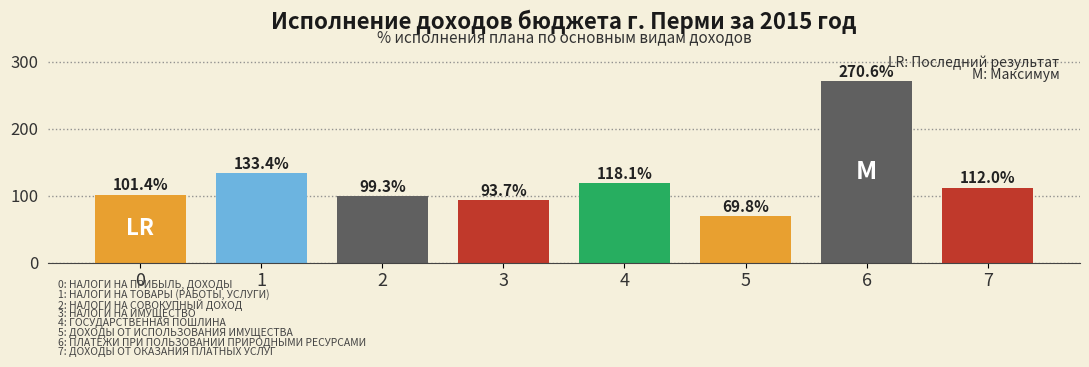

Reading right to left, extract all data points from this chart.

7=112.0	6=270.6	5=69.8	4=118.1	3=93.7	2=99.3	1=133.4	0=101.4